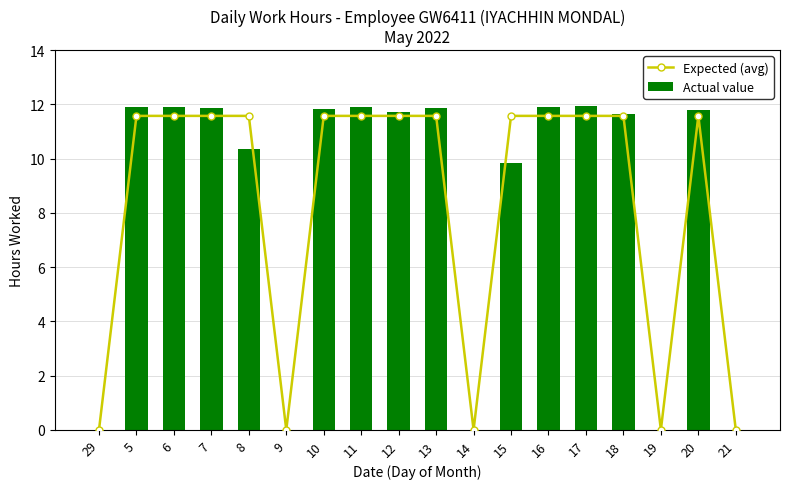

Which category has the highest value in the Expected (avg) series?

5